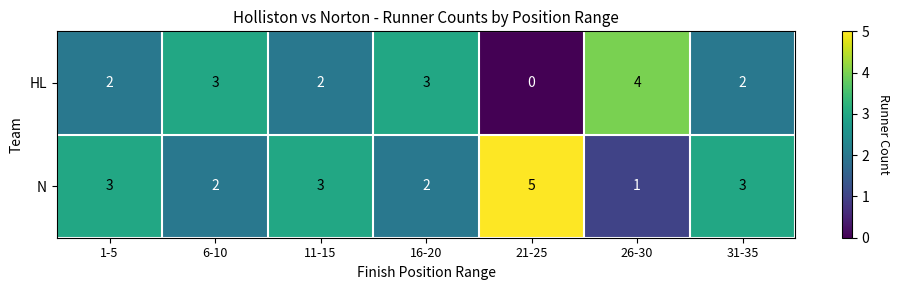

What is the average value of the N series?

3